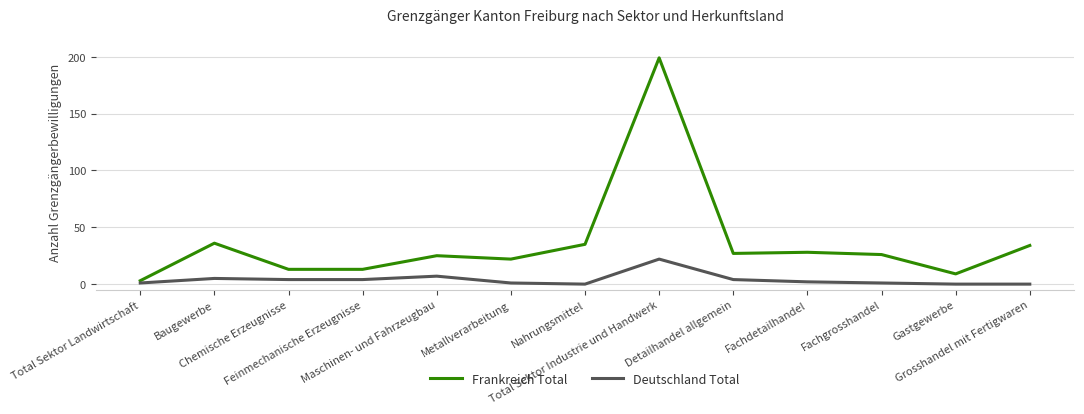

Reading left to right, extract all data points from this chart.

Frankreich Total: Total Sektor Landwirtschaft=3	Baugewerbe=36	Chemische Erzeugnisse=13	Feinmechanische Erzeugnisse=13	Maschinen- und Fahrzeugbau=25	Metallverarbeitung=22	Nahrungsmittel=35	Total Sektor Industrie und Handwerk=199	Detailhandel allgemein=27	Fachdetailhandel=28	Fachgrosshandel=26	Gastgewerbe=9	Grosshandel mit Fertigwaren=34
Deutschland Total: Total Sektor Landwirtschaft=1	Baugewerbe=5	Chemische Erzeugnisse=4	Feinmechanische Erzeugnisse=4	Maschinen- und Fahrzeugbau=7	Metallverarbeitung=1	Nahrungsmittel=0	Total Sektor Industrie und Handwerk=22	Detailhandel allgemein=4	Fachdetailhandel=2	Fachgrosshandel=1	Gastgewerbe=0	Grosshandel mit Fertigwaren=0